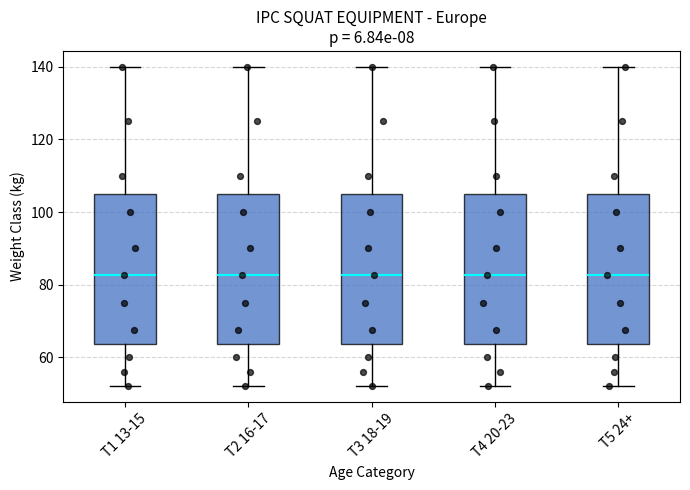

Reading left to right, read every box against the y-axis: the position of its median line, the range the box covers, and the ends of its whiskers. The values are not printed on the chart, so give them approximately, as read against the axis.

T1 13-15: median 82, box 64 to 106, whiskers 52 to 140
T2 16-17: median 82, box 64 to 106, whiskers 52 to 140
T3 18-19: median 82, box 64 to 106, whiskers 52 to 140
T4 20-23: median 82, box 64 to 106, whiskers 52 to 140
T5 24+: median 82, box 64 to 106, whiskers 52 to 140